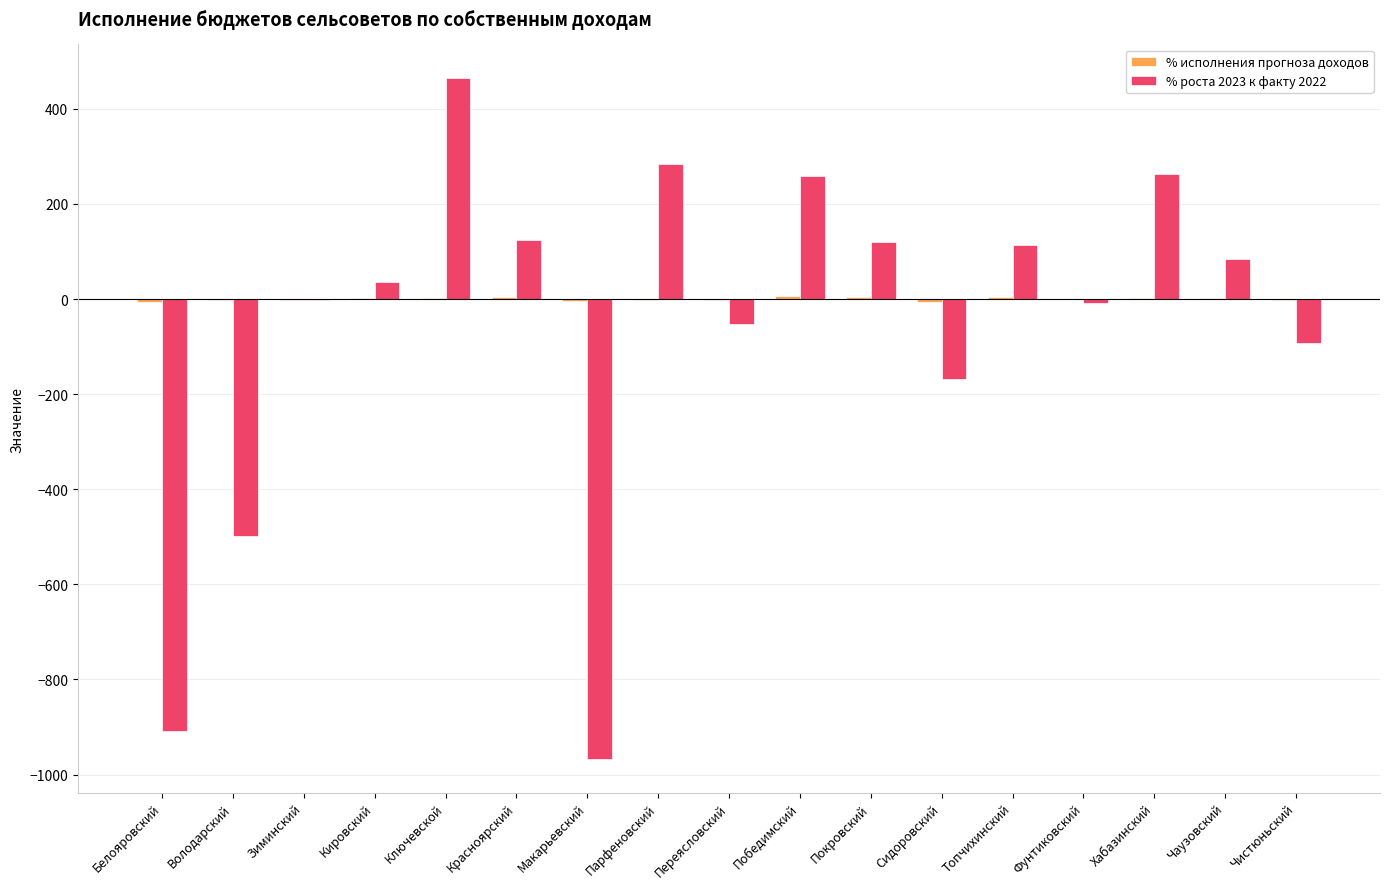

True or false: % роста 2023 к факту 2022 has a value of -908.3 at Белояровский.

True